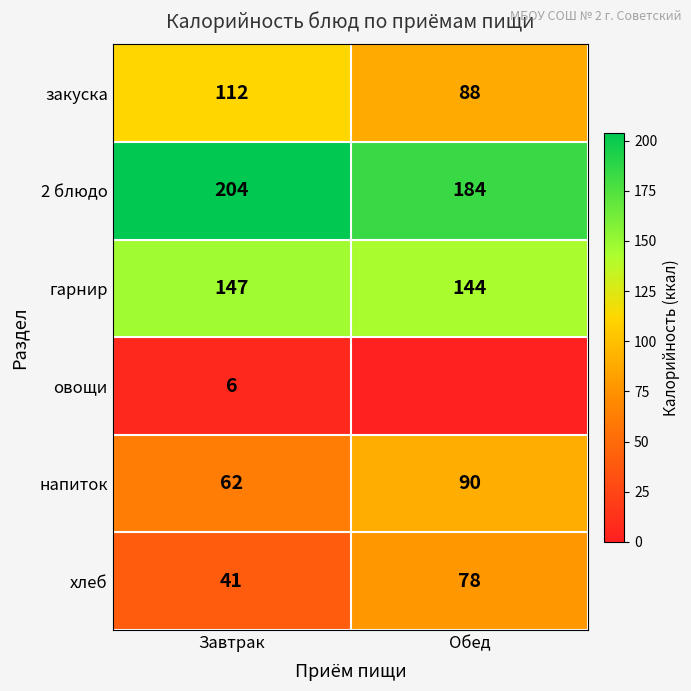

List the labels in order of хлеб value, largest first.

Обед, Завтрак